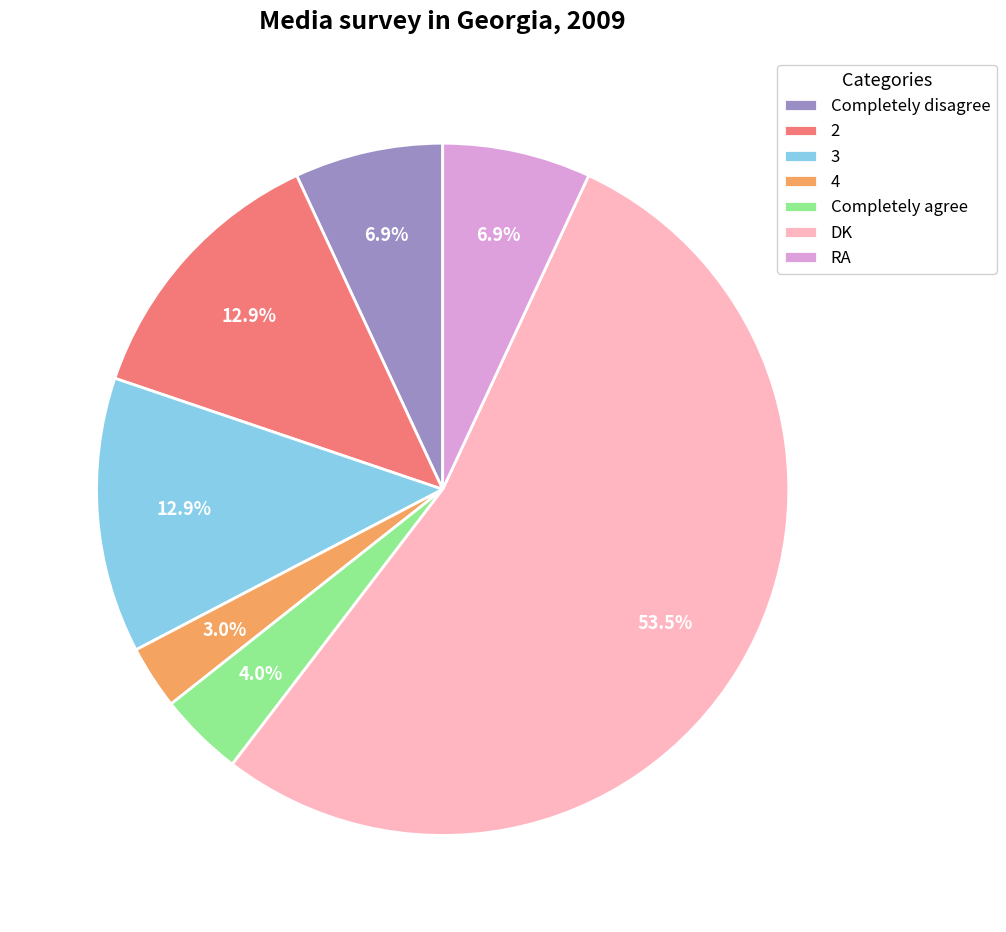

To the nearest percent, what portion does 3 represent?

13%